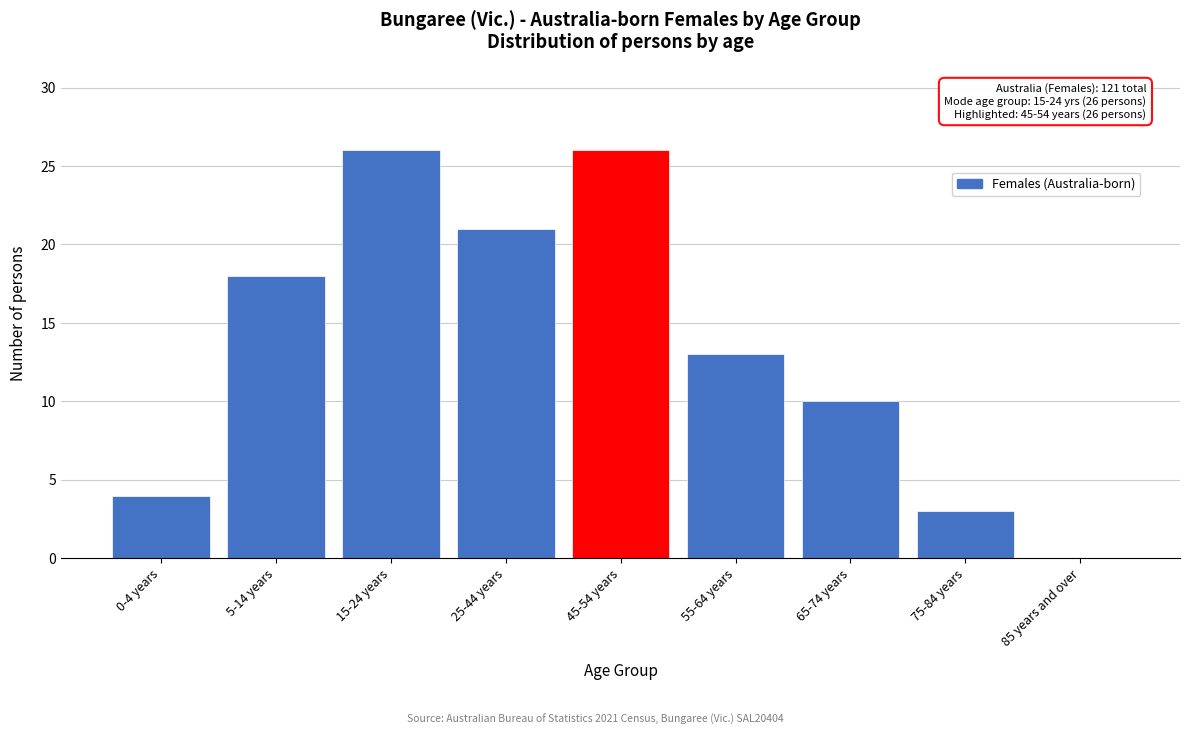

Reading left to right, extract all data points from this chart.

0-4 years=4	5-14 years=18	15-24 years=26	25-44 years=21	45-54 years=26	55-64 years=13	65-74 years=10	75-84 years=3	85 years and over=0